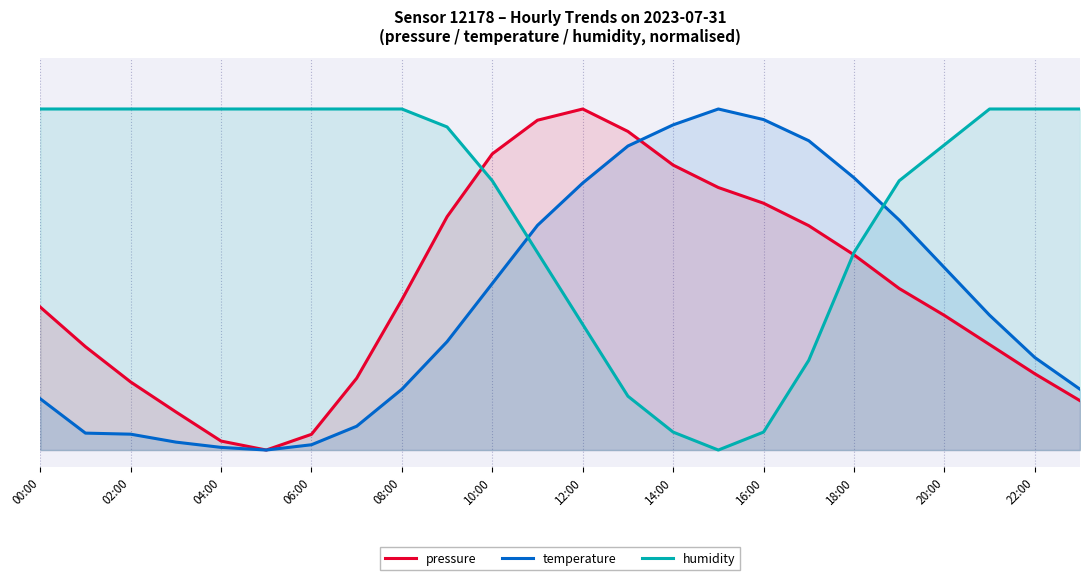

What are all the series names shown in the legend?

pressure, temperature, humidity